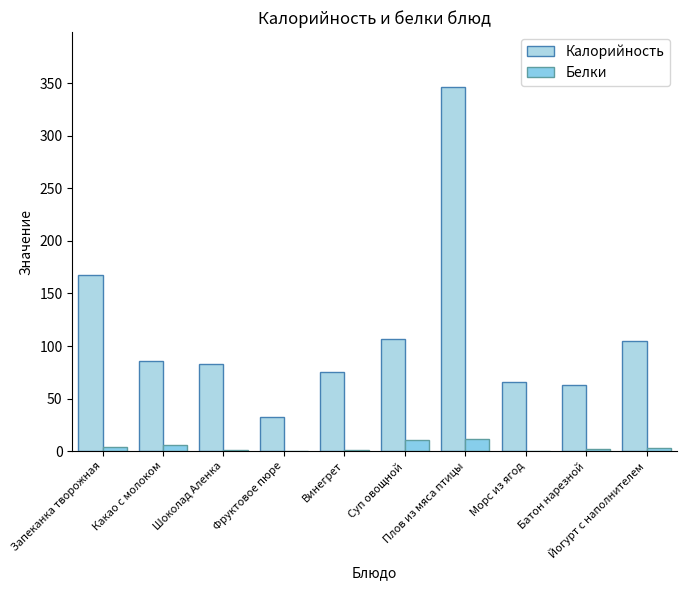

What value does the Калорийность series have at Запеканка творожная?

168.0